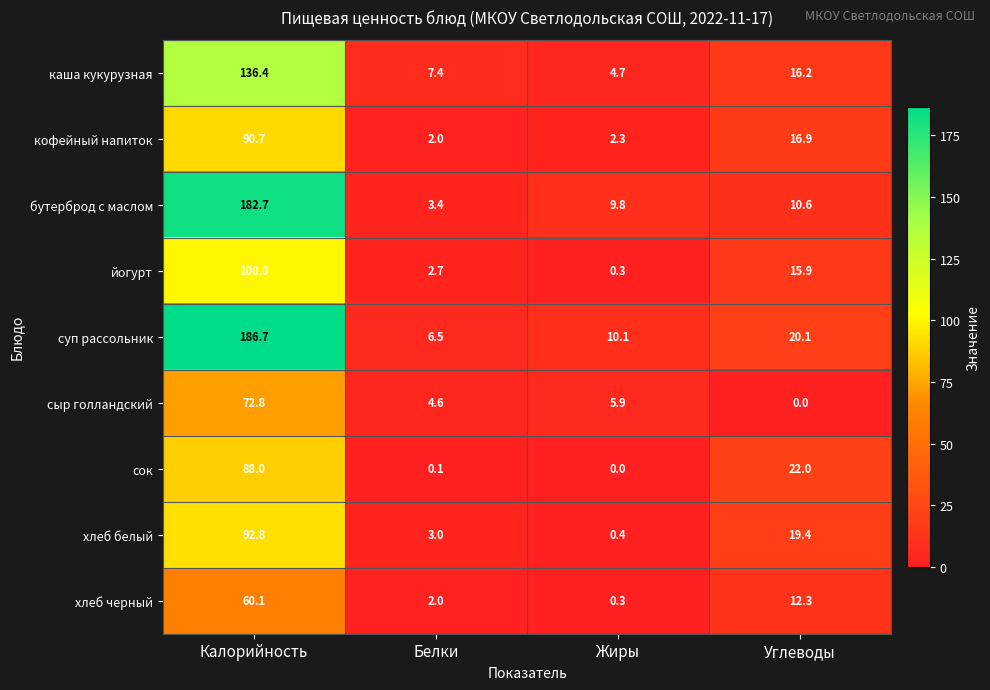

At Калорийность, list the series in order from smallest to largest.

хлеб черный, сыр голландский, сок, кофейный напиток, хлеб белый, йогурт, каша кукурузная, бутерброд с маслом, суп рассольник